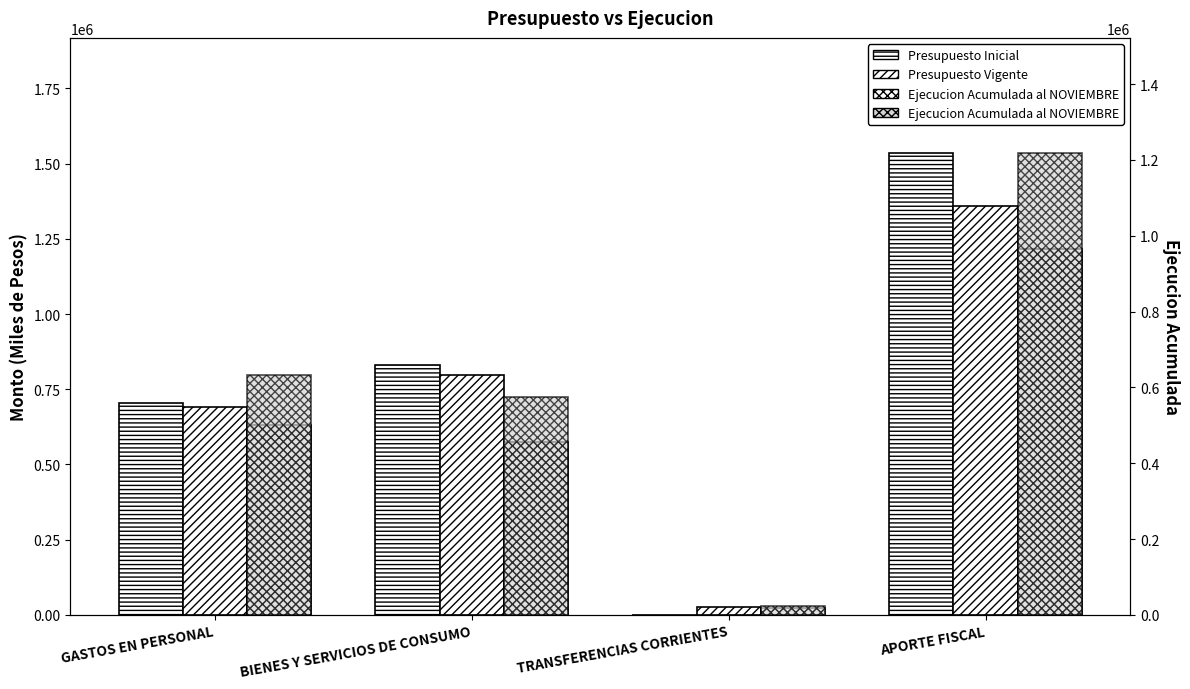

The Presupuesto Inicial series shows -793042 at TRANSFERENCIAS CORRIENTES. True or false?

False